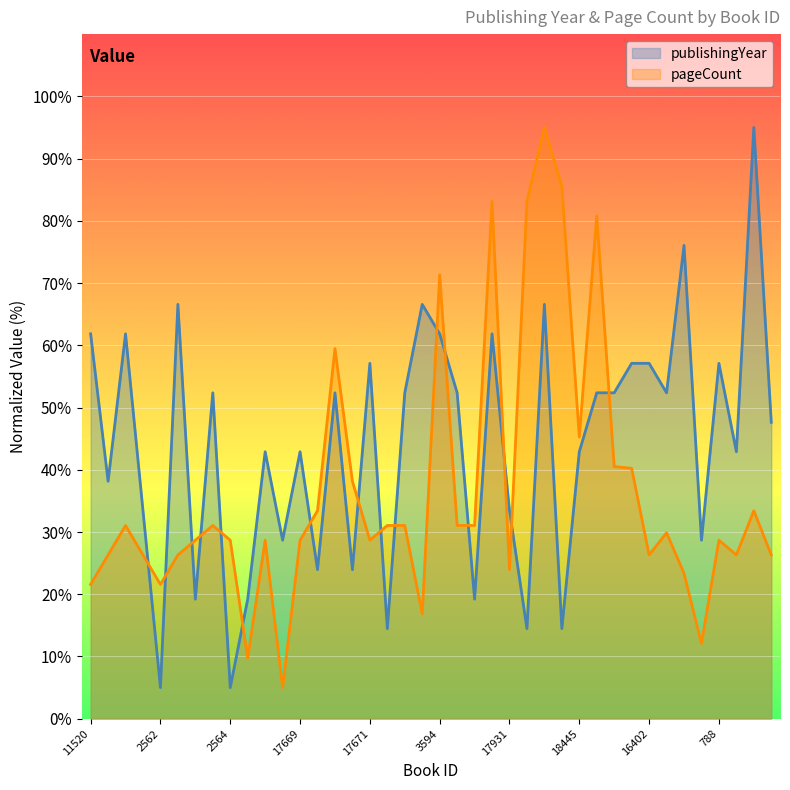

What position from the left is 6404?

10